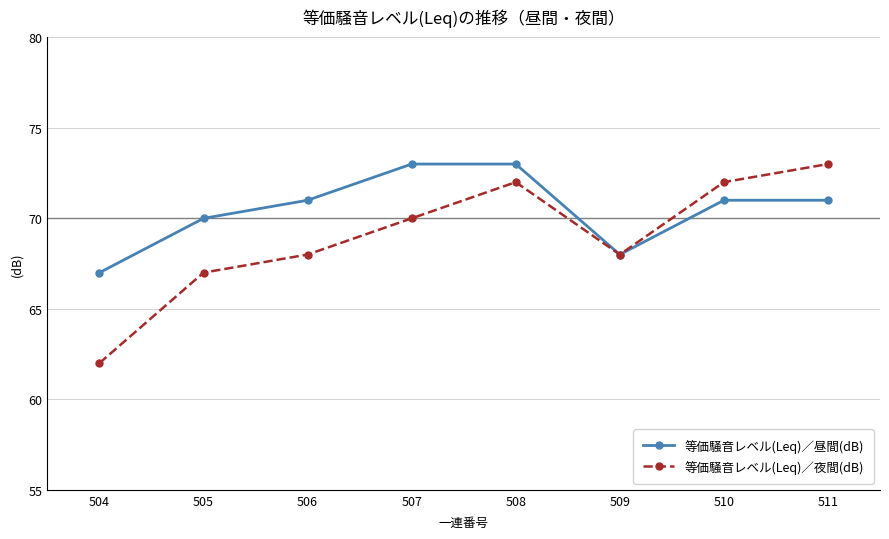

How many data points does each series have?

8